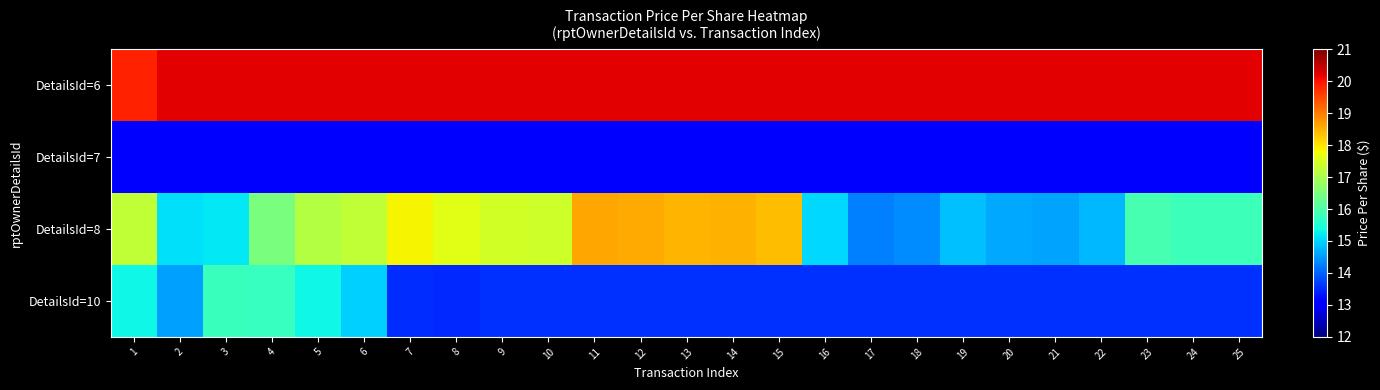

Which series has the largest total across all categories?

DetailsId=6